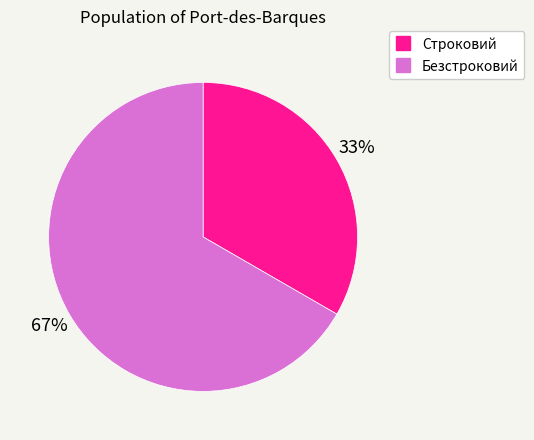

Rank the categories by value from highest to lowest.

Безстроковий, Строковий